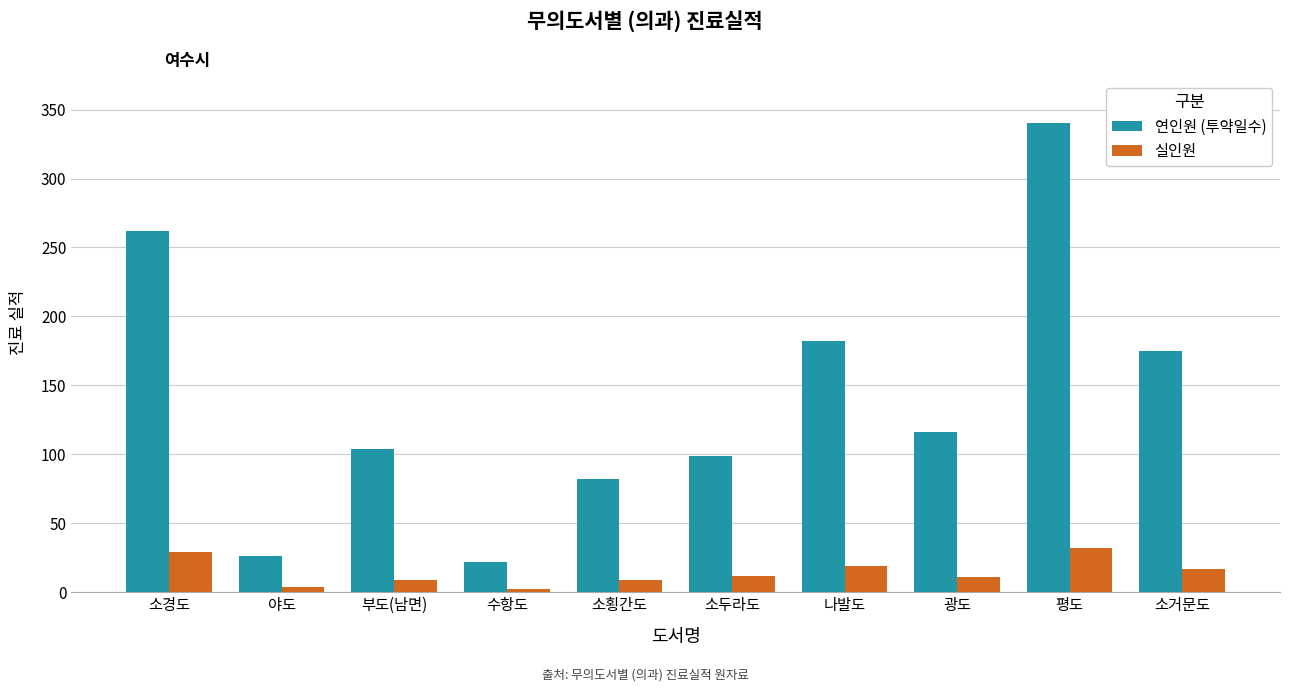

What are all the series names shown in the legend?

연인원 (투약일수), 실인원